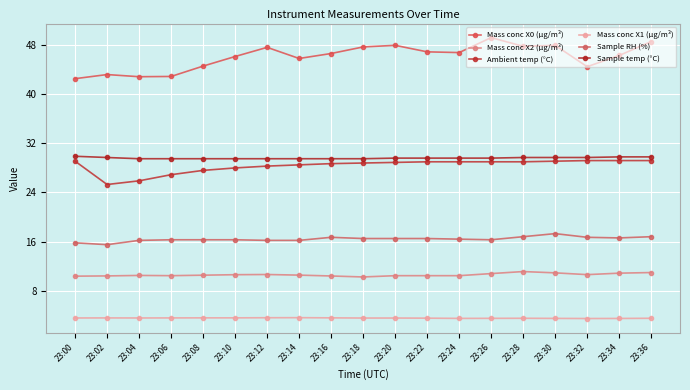

What is the difference between the maximum and second lowest values in the Mass conc X0 (μg/m³) series?

6.4